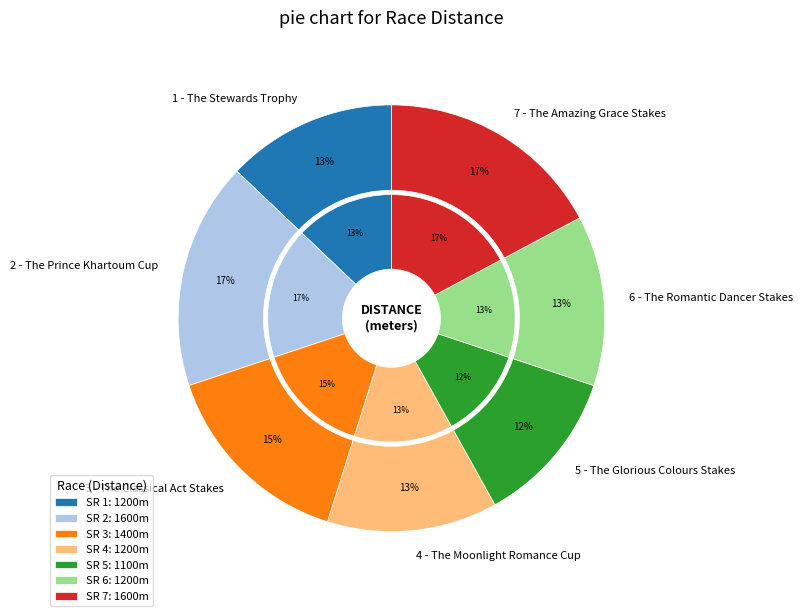

Which has a higher value, 1 - The Stewards Trophy or 3 - The Classical Act Stakes?

3 - The Classical Act Stakes